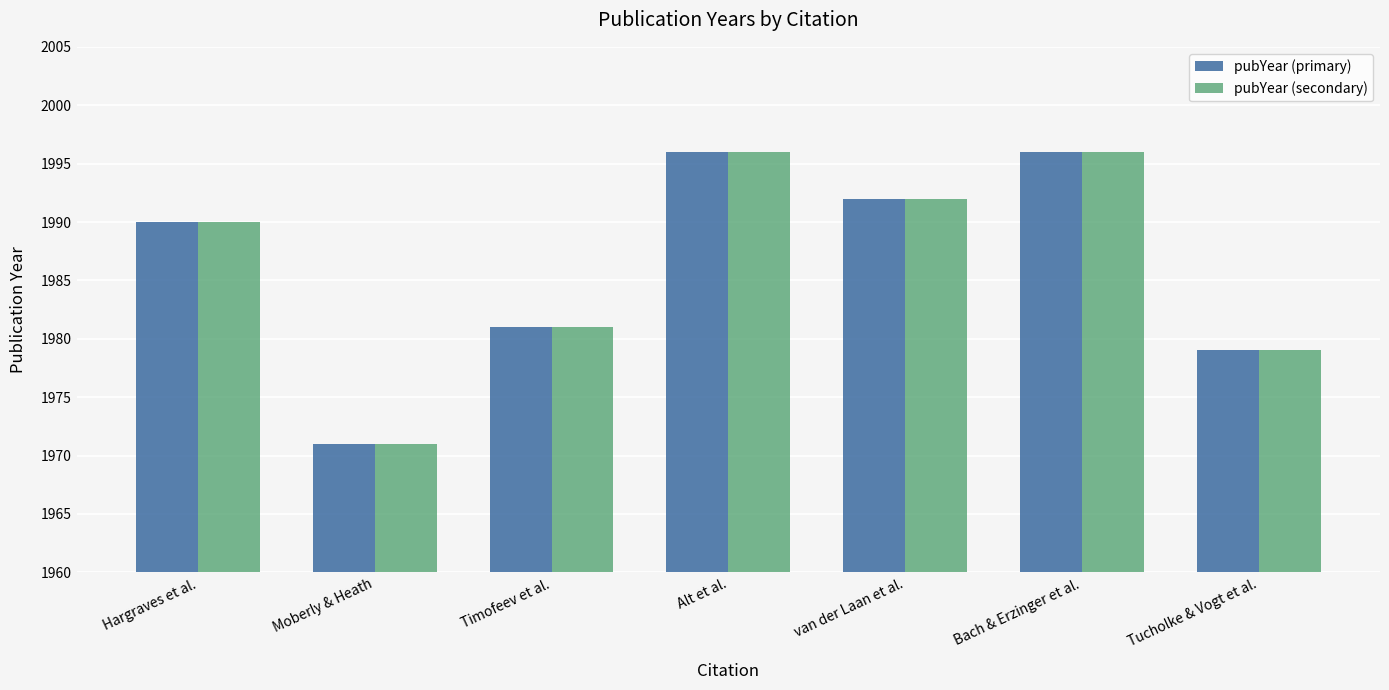

How many values in the pubYear (primary) series are below 1990?

3